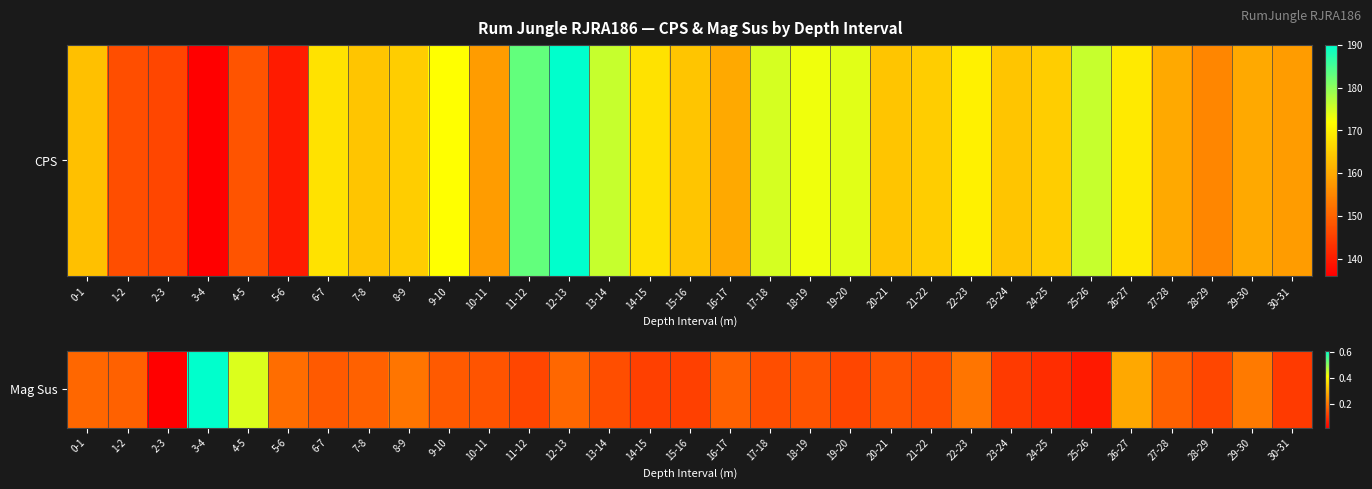

Reading left to right, what are all the values shown in this chart?

0.2	0.2	0.0	0.6	0.4	0.2	0.2	0.2	0.2	0.2	0.1	0.1	0.2	0.1	0.1	0.1	0.2	0.1	0.1	0.1	0.1	0.1	0.2	0.1	0.1	0.1	0.3	0.2	0.1	0.2	0.1